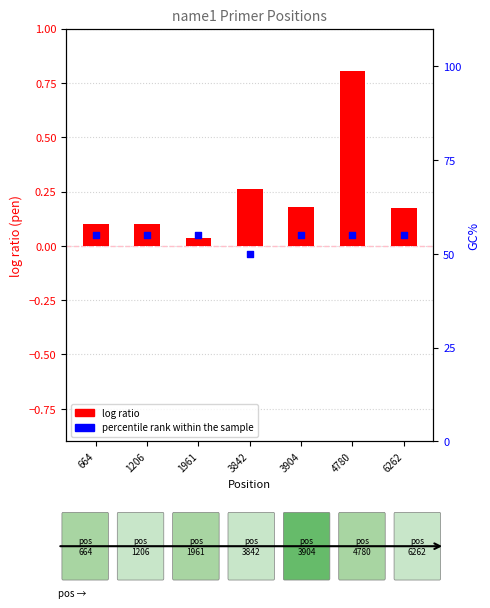

Which series has the largest total across all categories?

percentile rank within the sample